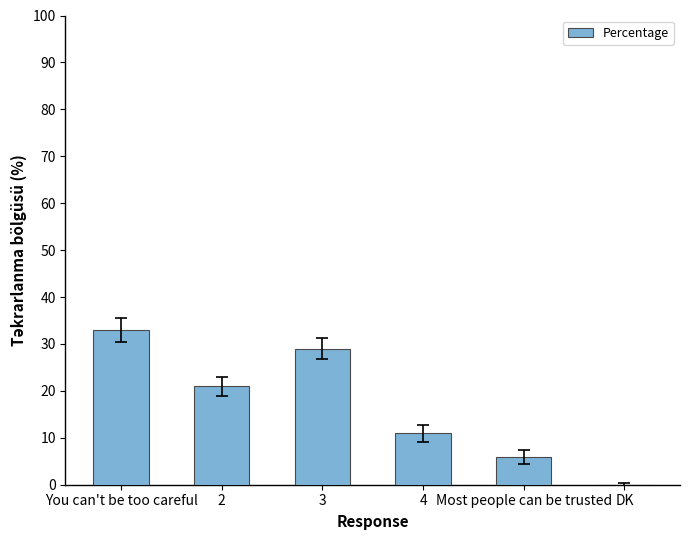

What is the sum of all values?

100